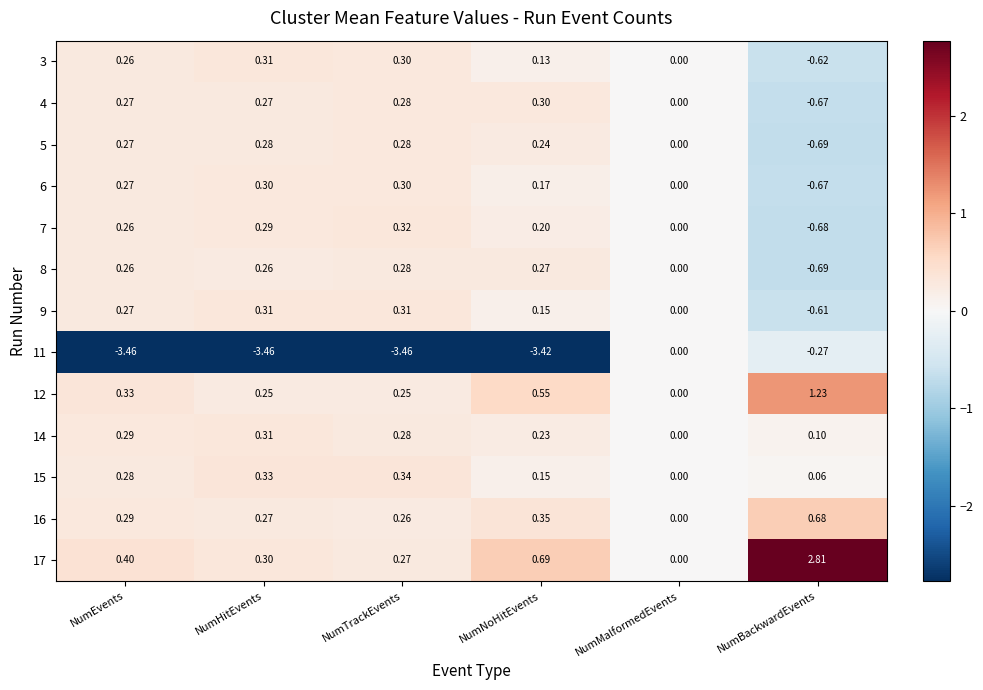

At which label does 11 reach its peak?

NumMalformedEvents